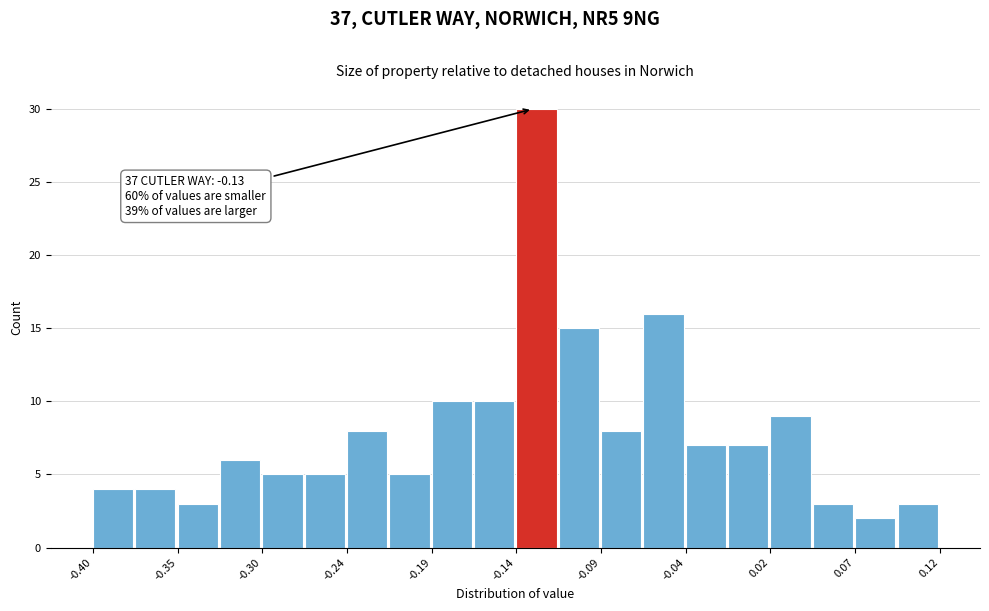

Read against the x-axis, roughly where is the centre of the tallest bar?

-0.13